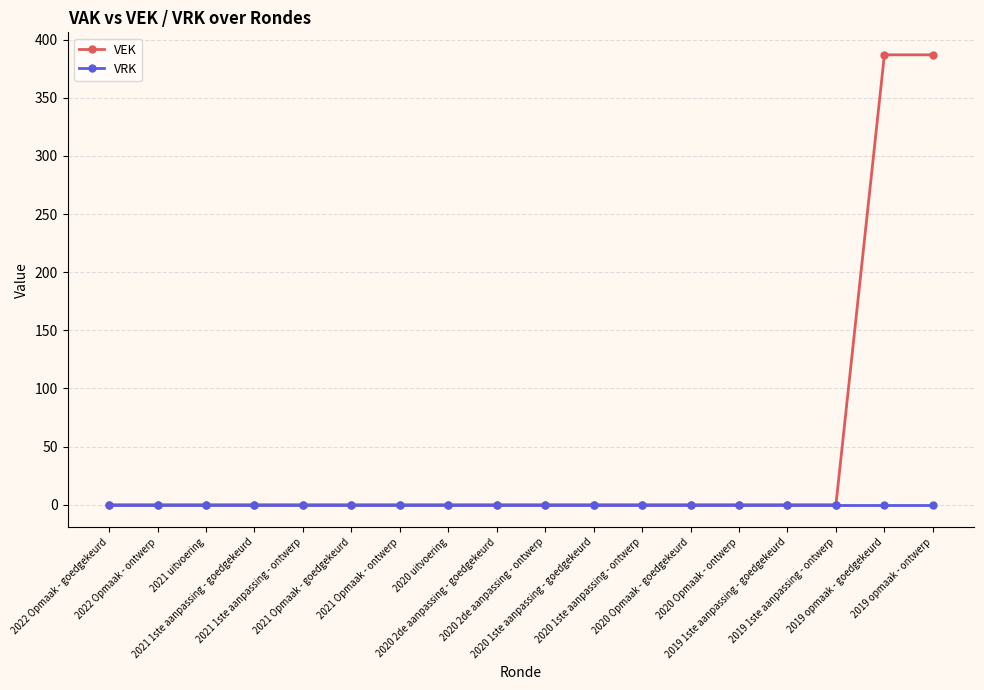

How many distinct data groups are displayed?

2